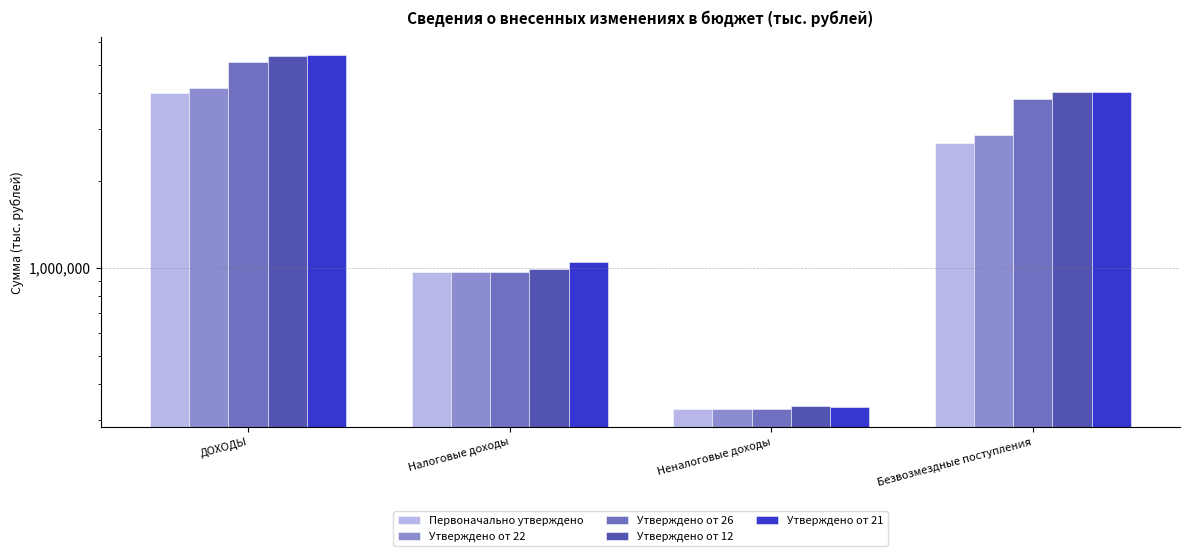

Between Неналоговые доходы and Налоговые доходы, which is larger?

Налоговые доходы